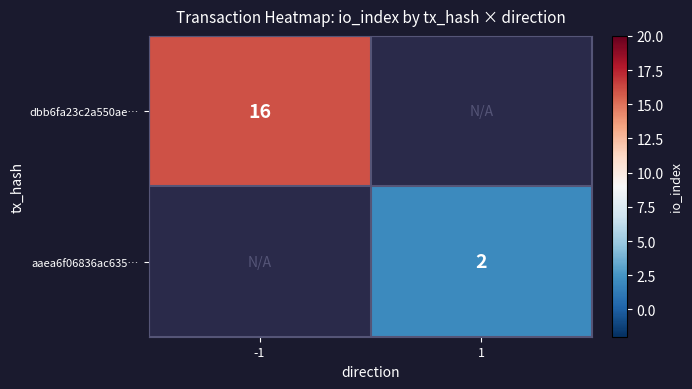

How many categories are shown in the chart?

2